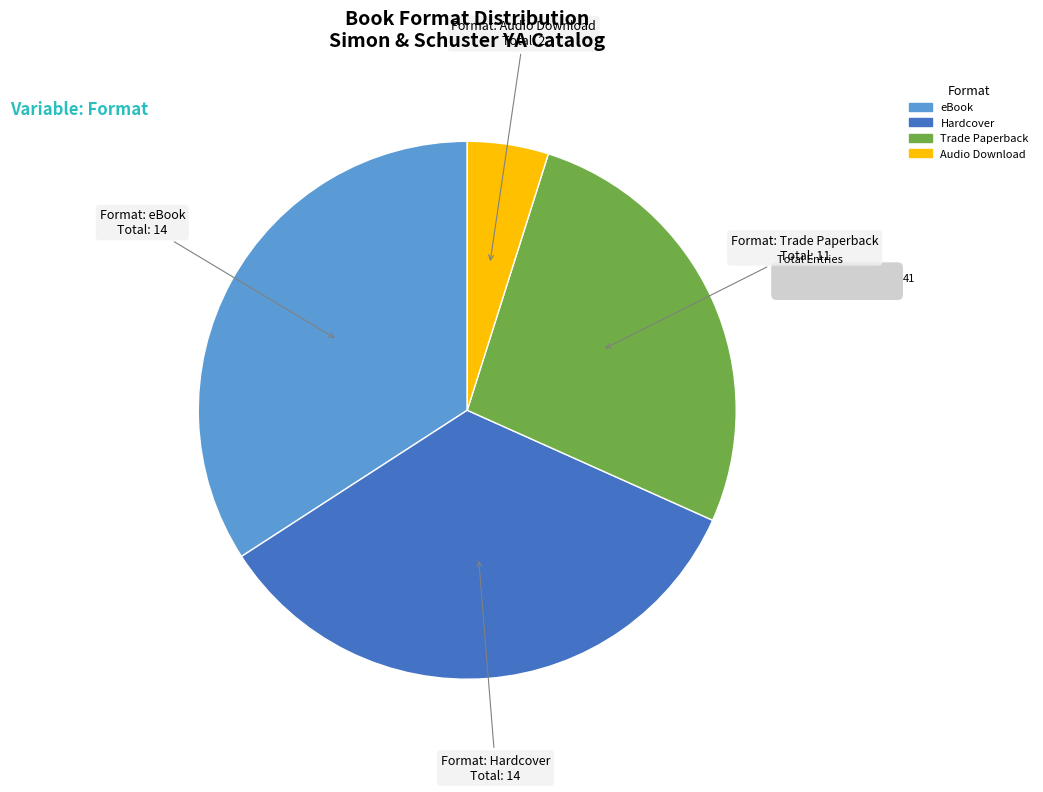

Is there a majority slice in this chart?

No